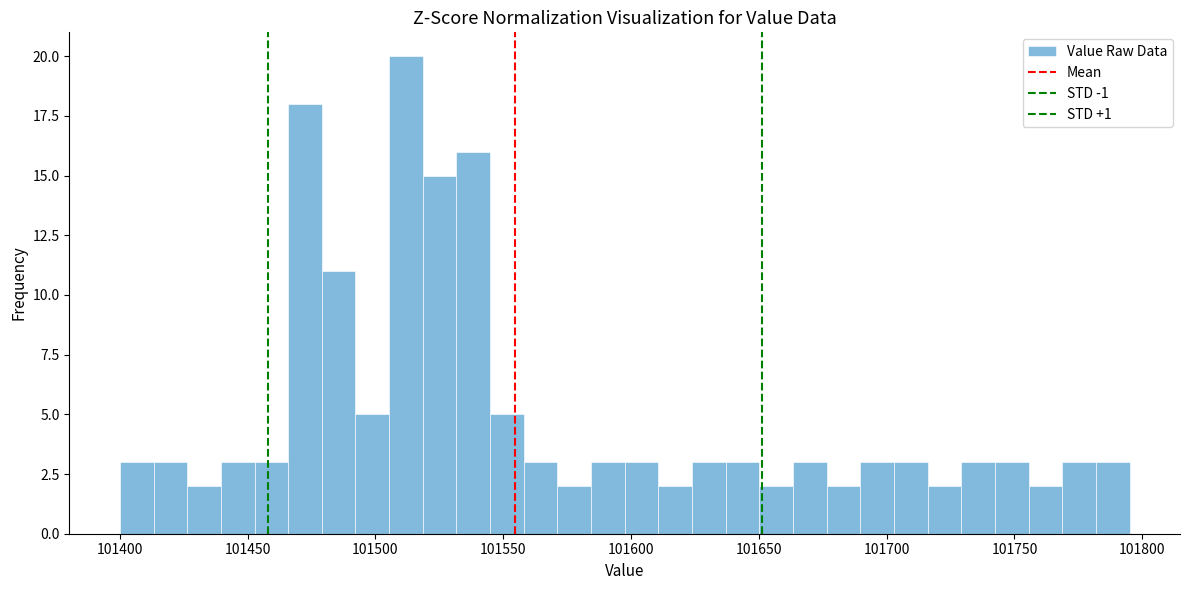

Around what value on the x-axis is the tallest bar? Give the approximate position of its centre, as read against the axis.

101510